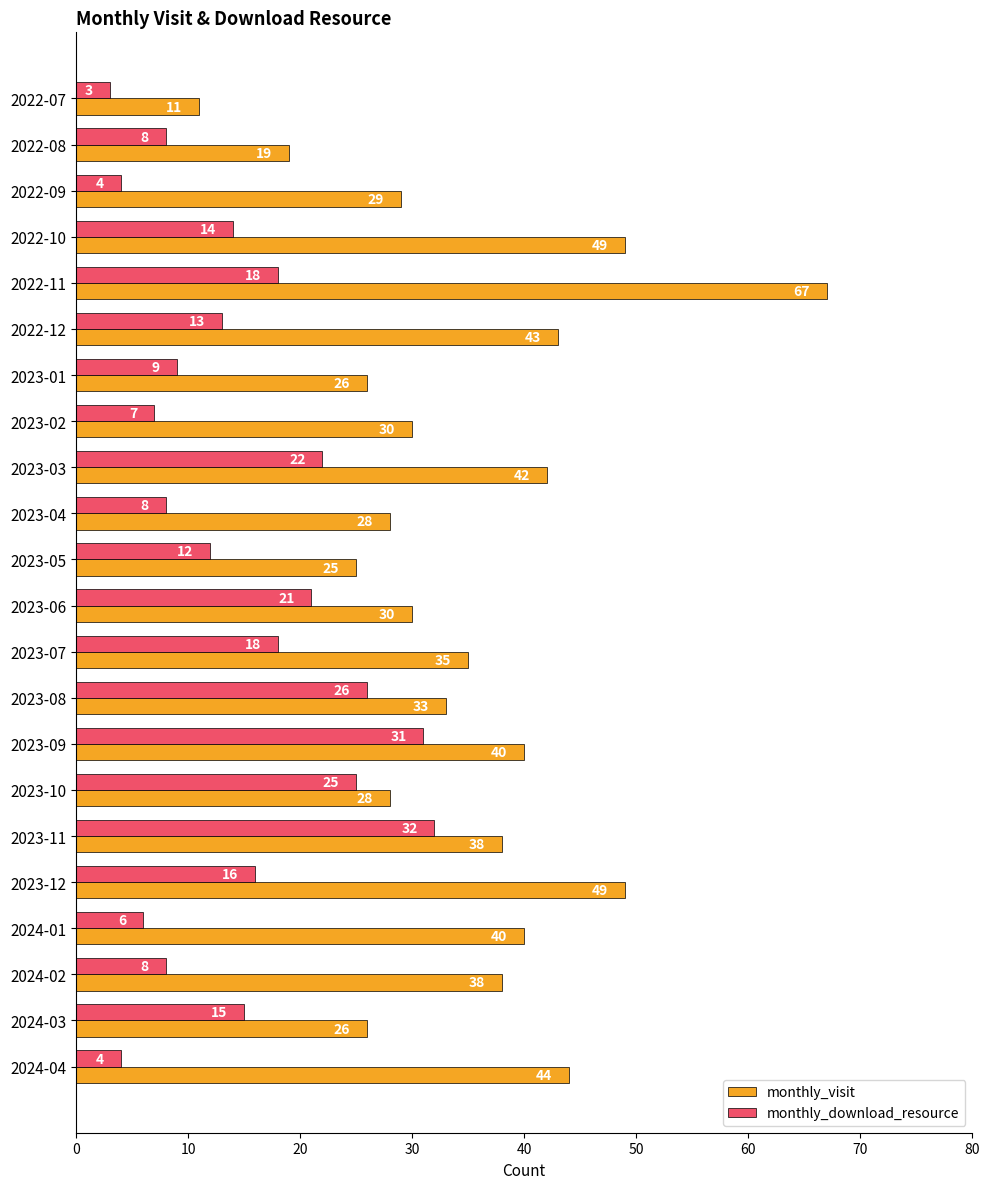

Which series has the largest total across all categories?

monthly_visit